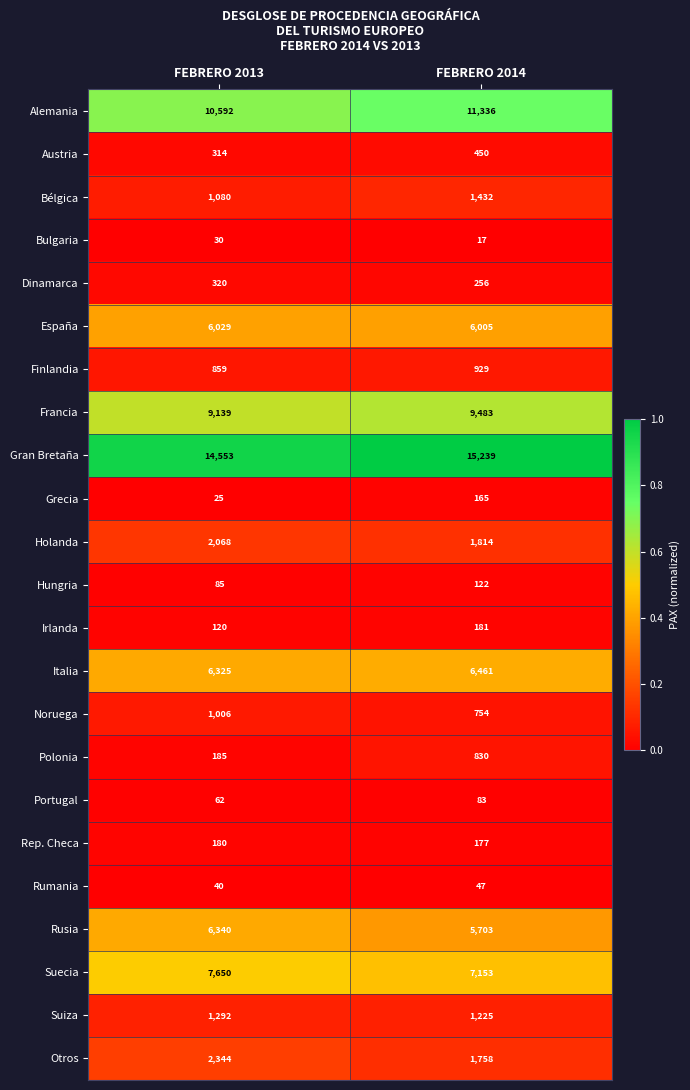

Which series changed the most between FEBRERO 2013 and FEBRERO 2014?

Alemania